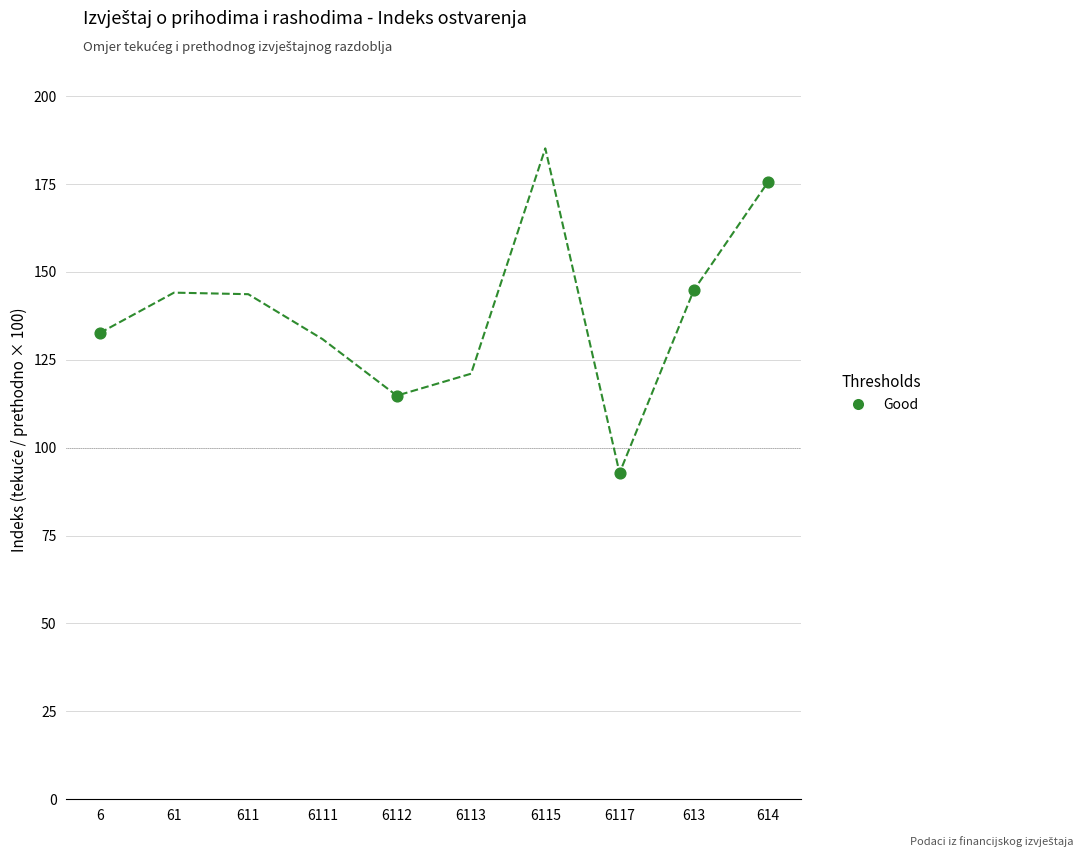

What is the range of X values (max minus min)?

9.0